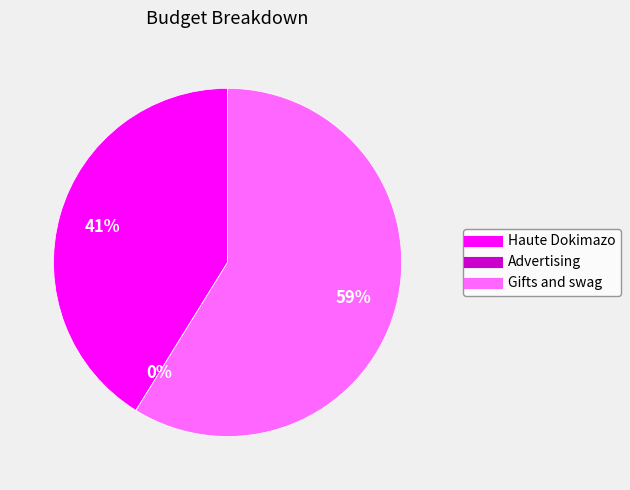

What percentage is the Gifts and swag slice, to the nearest percent?

59%